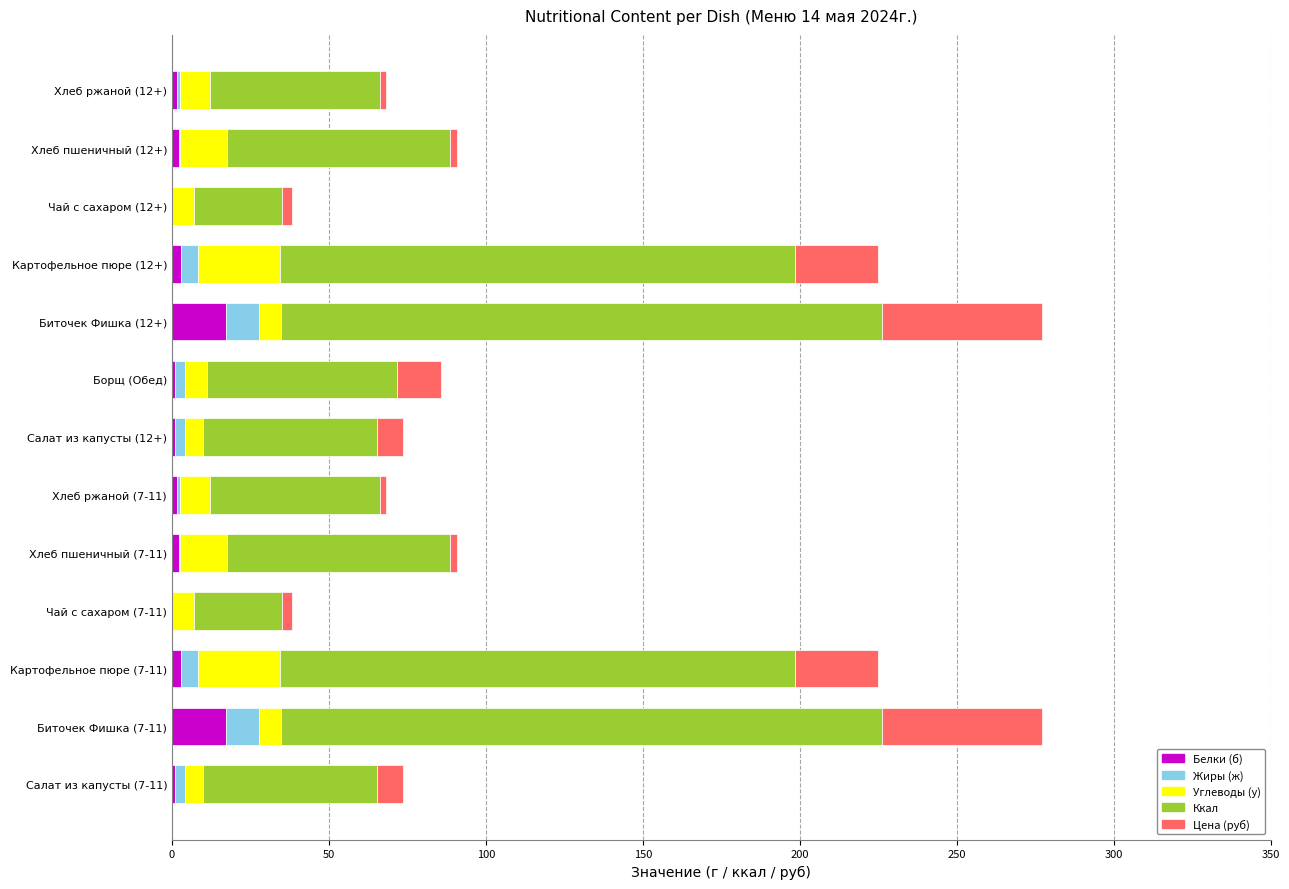

What is the maximum value for Белки (б)?

17.3